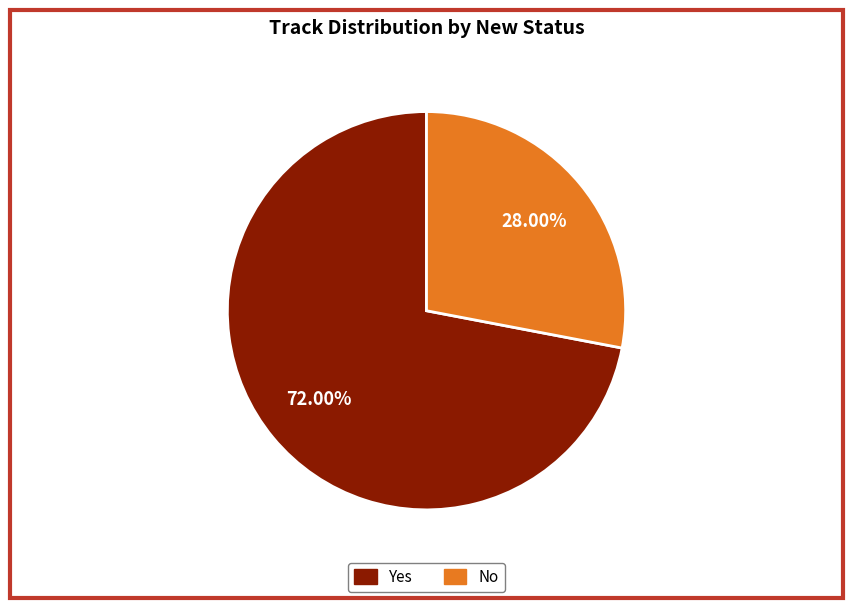

Is it true that Yes is 72% of the pie?

True